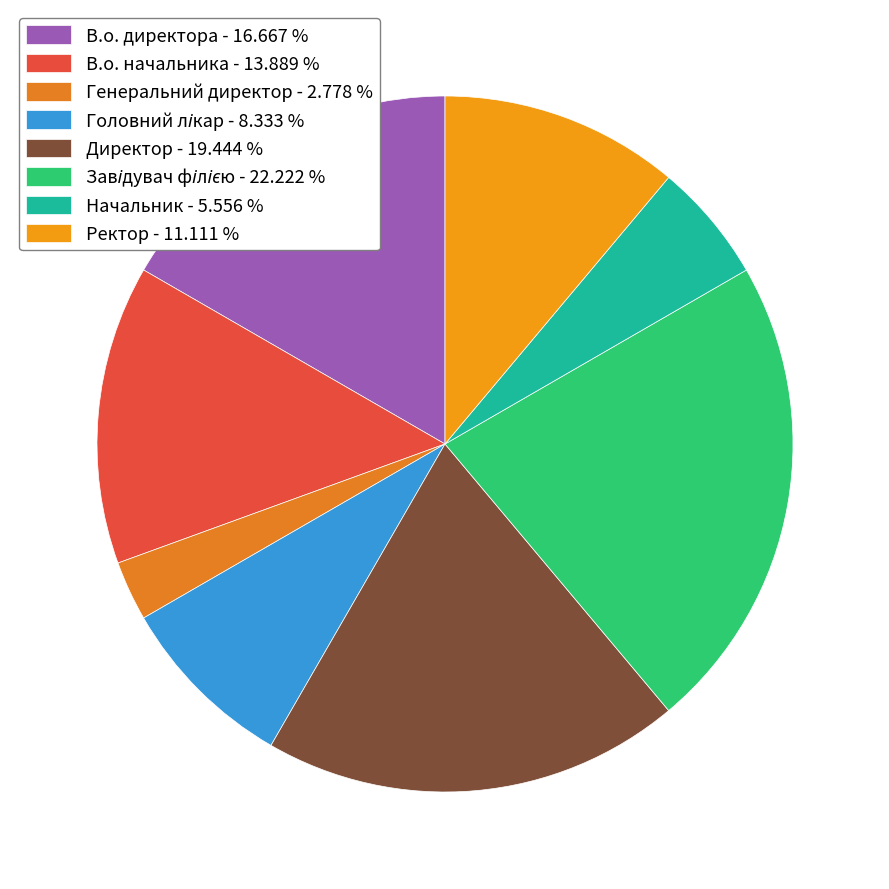

Is the sum of Головний лікар and Завідувач філією greater than half?

No